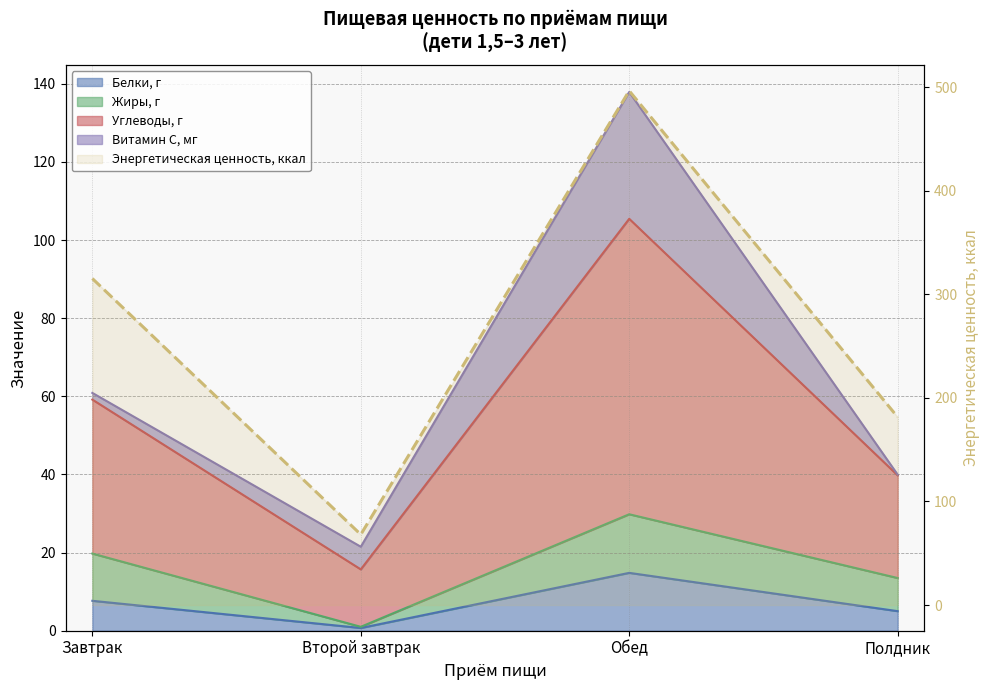

True or false: Жиры, г and Белки, г cross at least once.

False